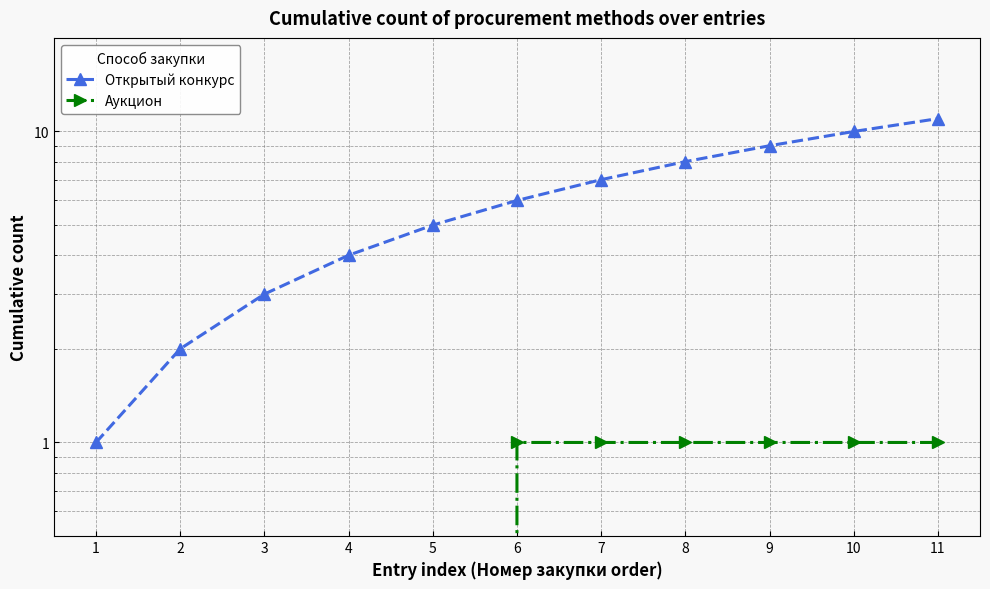

Which series has the largest range (max minus min)?

Открытый конкурс